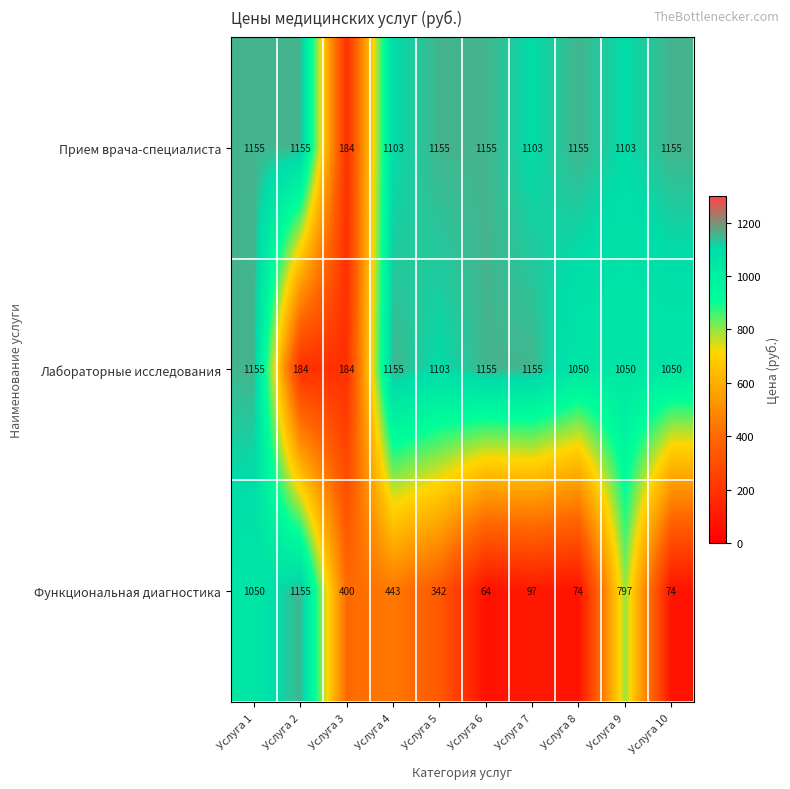

At which category is the sum across all series the highest?

Услуга 1